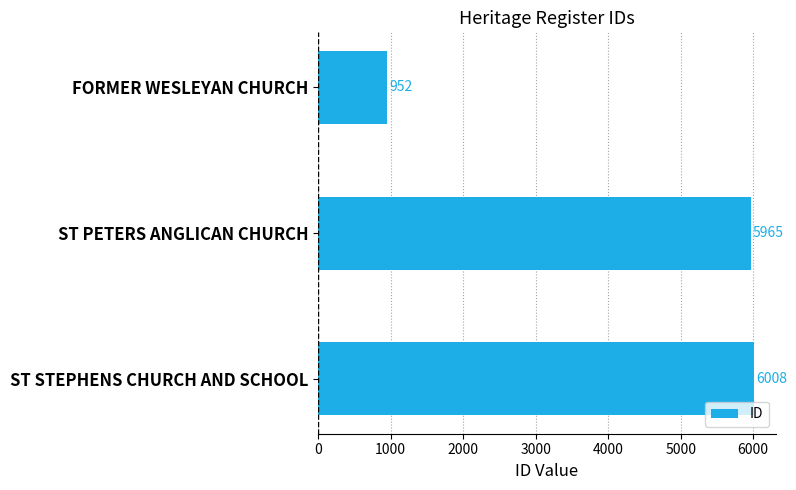

What position from the top is ST PETERS ANGLICAN CHURCH?

2